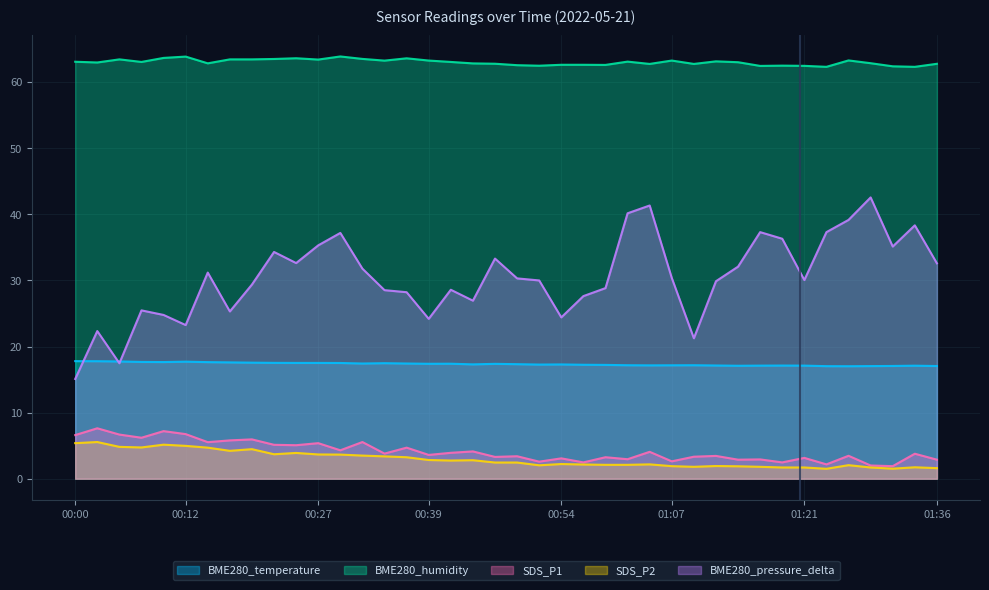

Where is BME280_humidity nearest to the value 63?

00:02